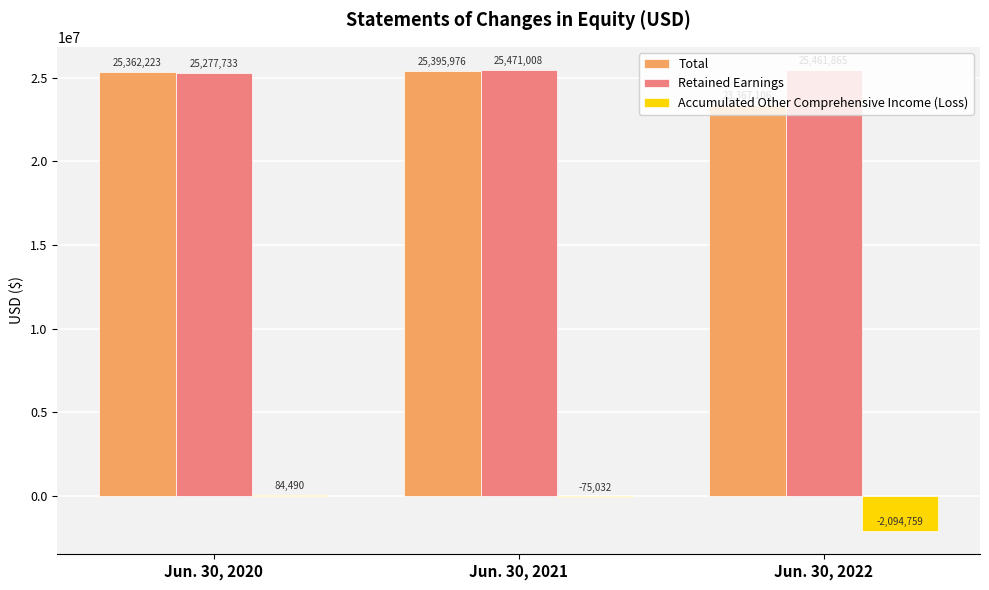

What is the sum of all Accumulated Other Comprehensive Income (Loss) values?

-2085301